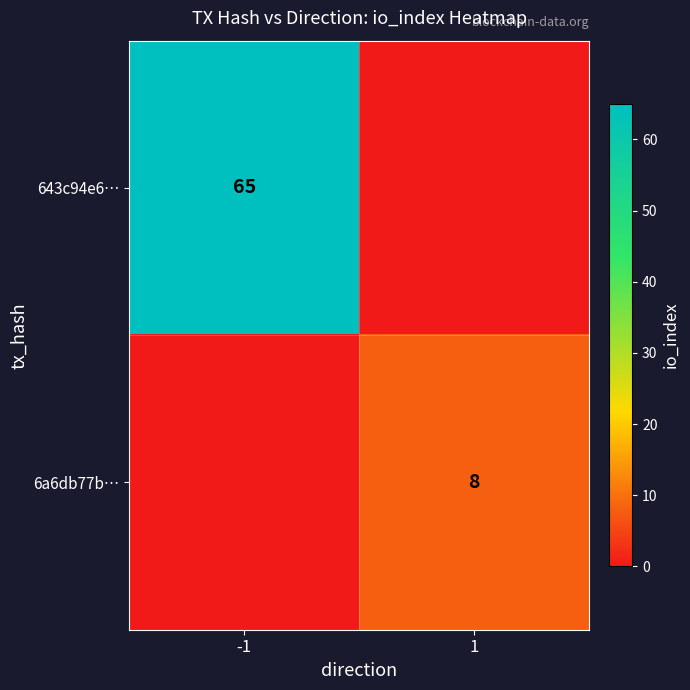

The value of 6a6db77b… at 1 is 8. True or false?

True